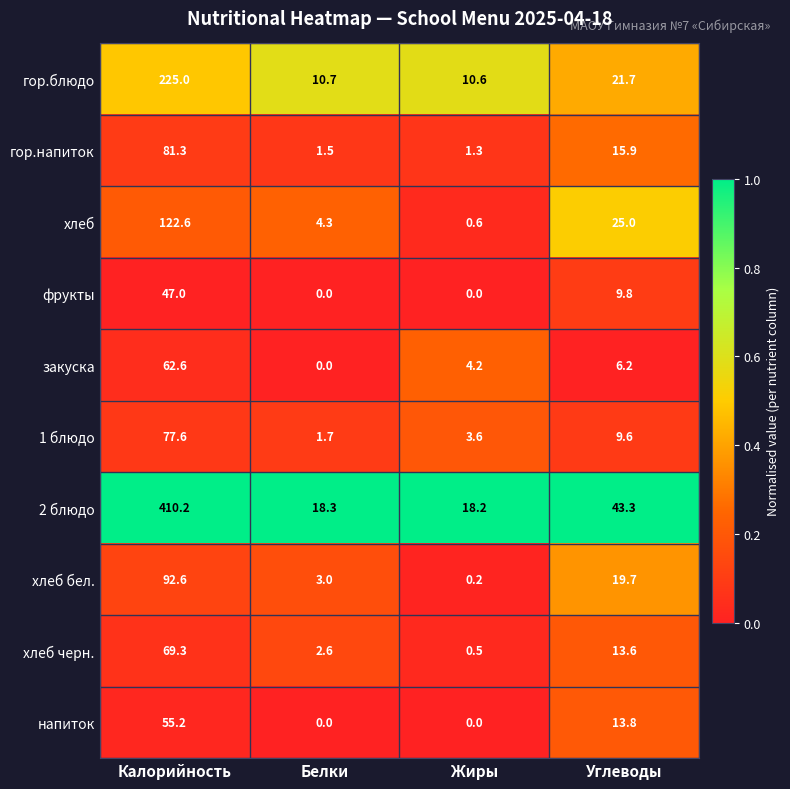

What is the difference between the maximum and second lowest values in the гор.напиток series?

79.8